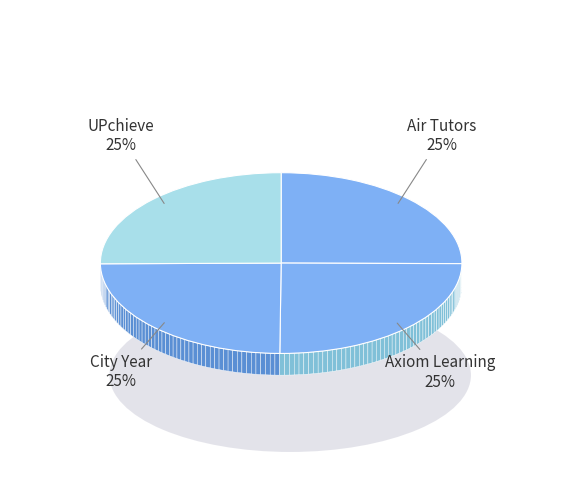

True or false: UPchieve accounts for 25% of the total.

True